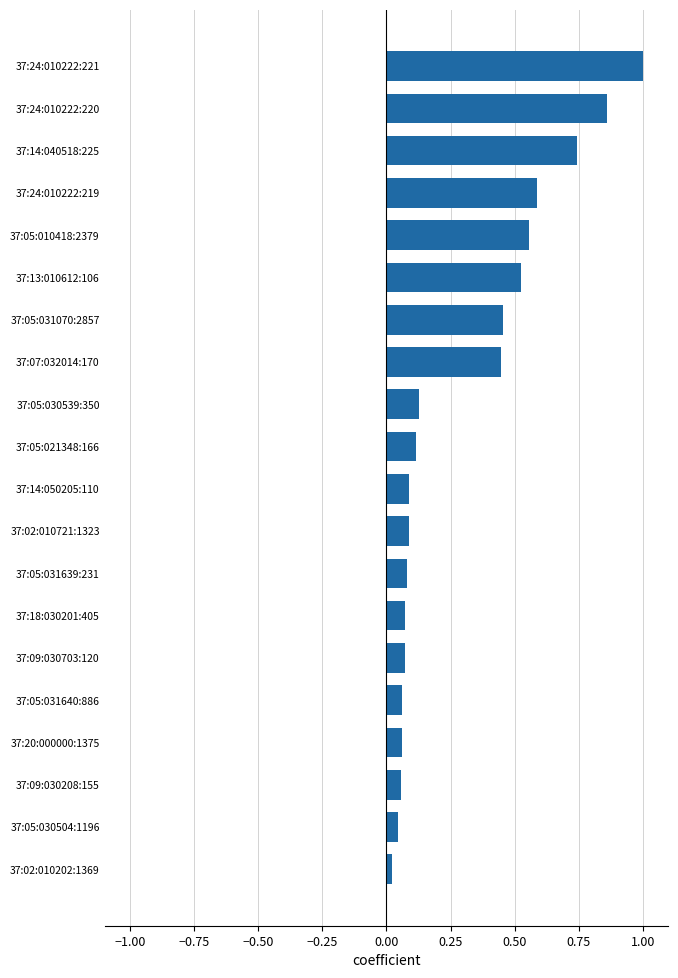

Between 37:24:010222:221 and 37:20:000000:1375, which is larger?

37:24:010222:221